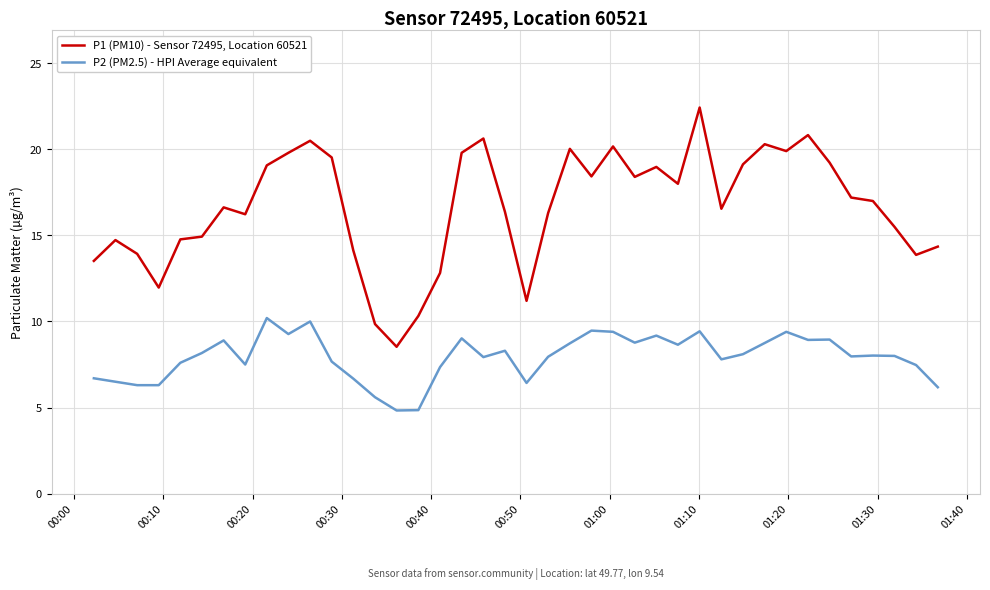

Which series has the widest spread of values?

P1 (PM10) - Sensor 72495, Location 60521